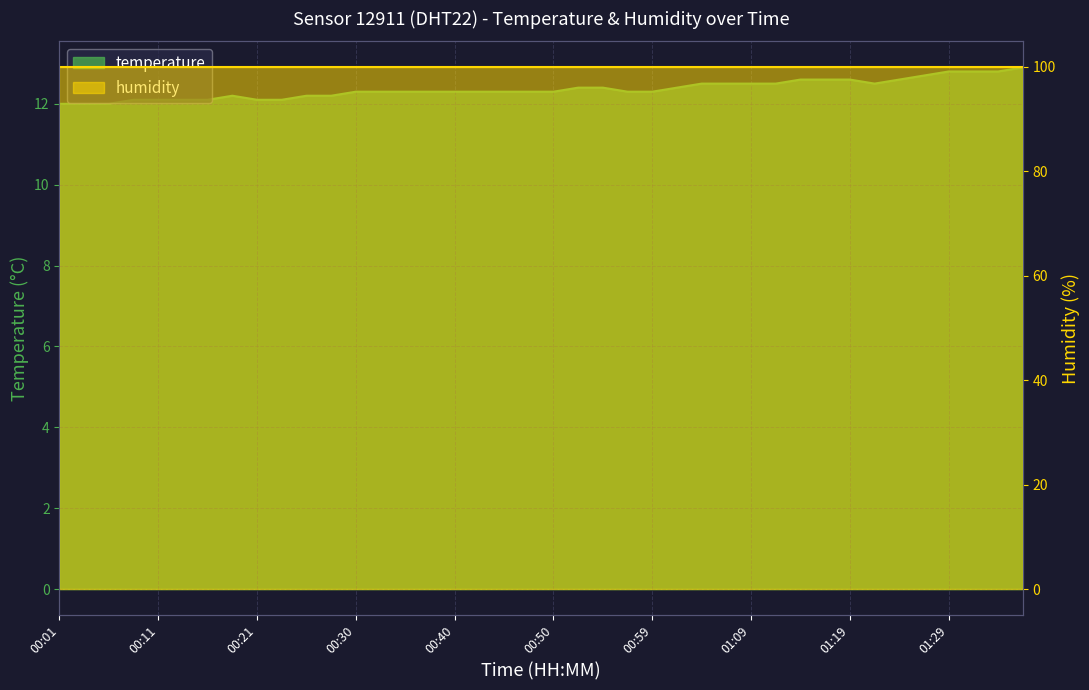

List the labels in order of value, largest first.

01:36, 01:29, 01:31, 01:34, 01:26, 01:14, 01:17, 01:19, 01:24, 01:04, 01:07, 01:09, 01:12, 01:21, 00:52, 00:55, 01:02, 00:30, 00:33, 00:35, 00:38, 00:40, 00:42, 00:45, 00:47, 00:50, 00:57, 00:59, 00:18, 00:25, 00:28, 00:08, 00:11, 00:13, 00:16, 00:21, 00:23, 00:01, 00:04, 00:06